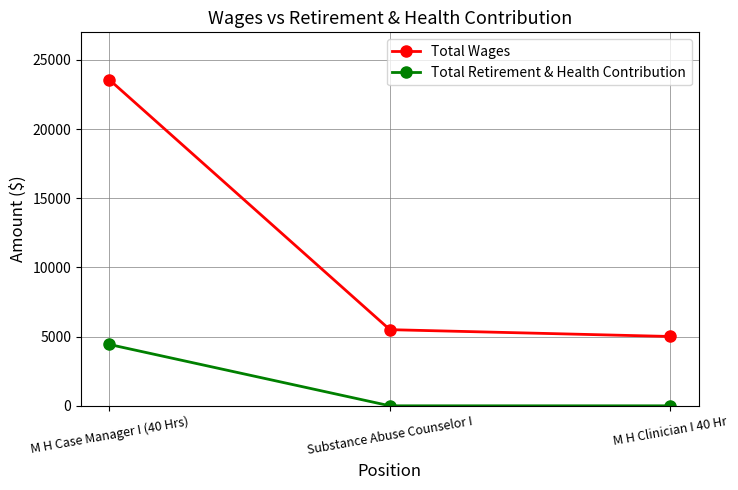

At Substance Abuse Counselor I, list the series in order from smallest to largest.

Total Retirement & Health Contribution, Total Wages